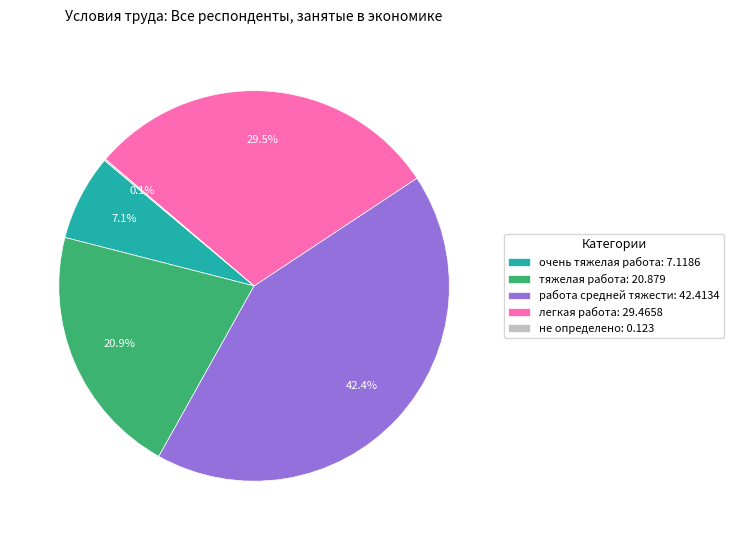

Does очень тяжелая работа represent more than half of the total?

No